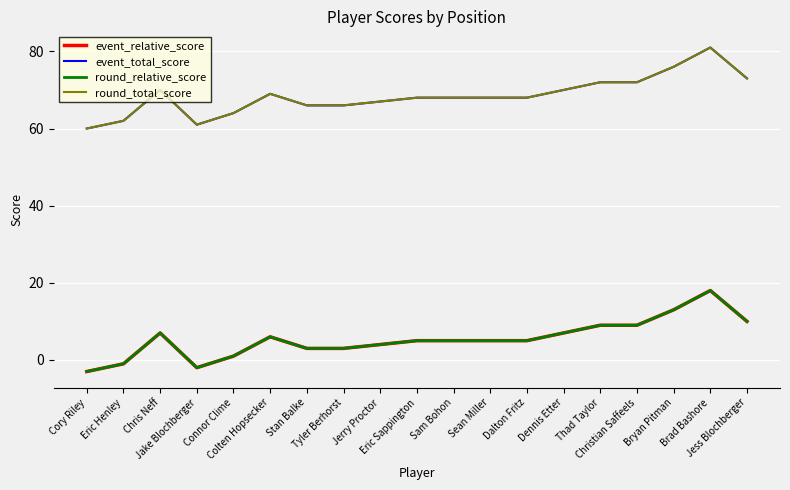

What is the label of the 2nd point from the left?

Eric Henley